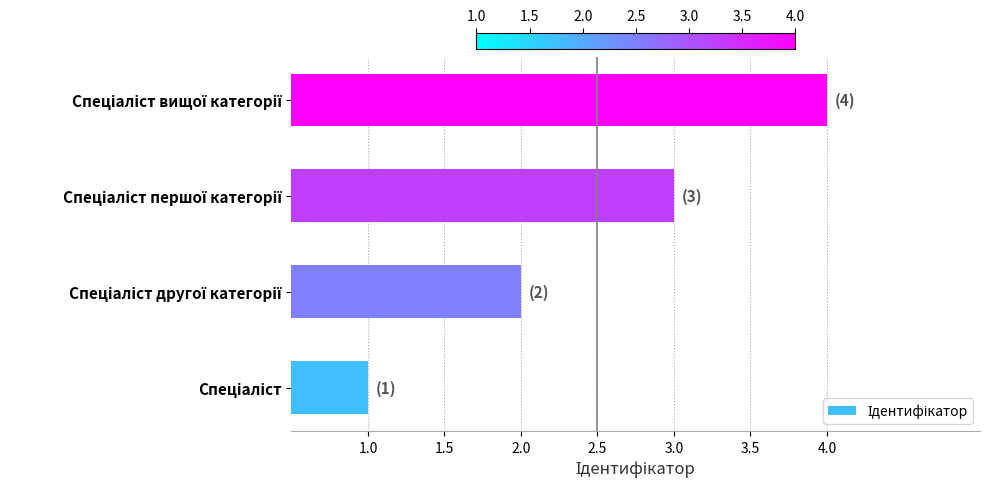

What is the sum of all values?

10